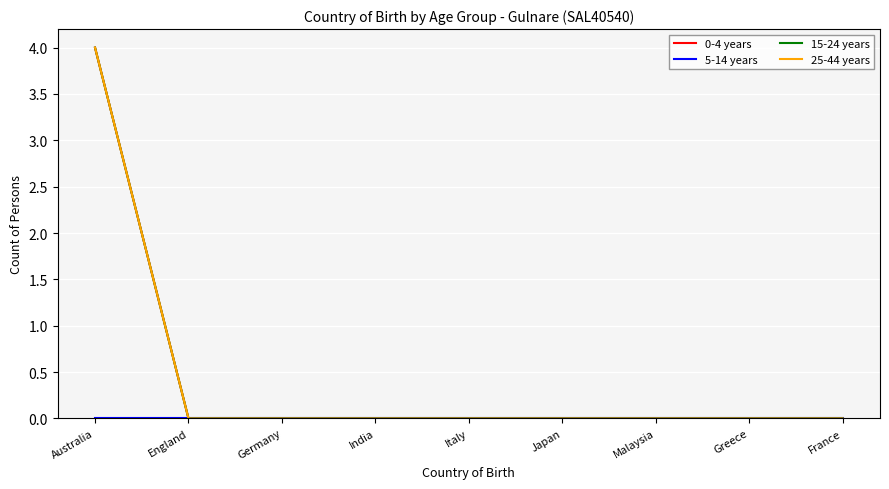

What is the label of the 8th point from the left?

Greece